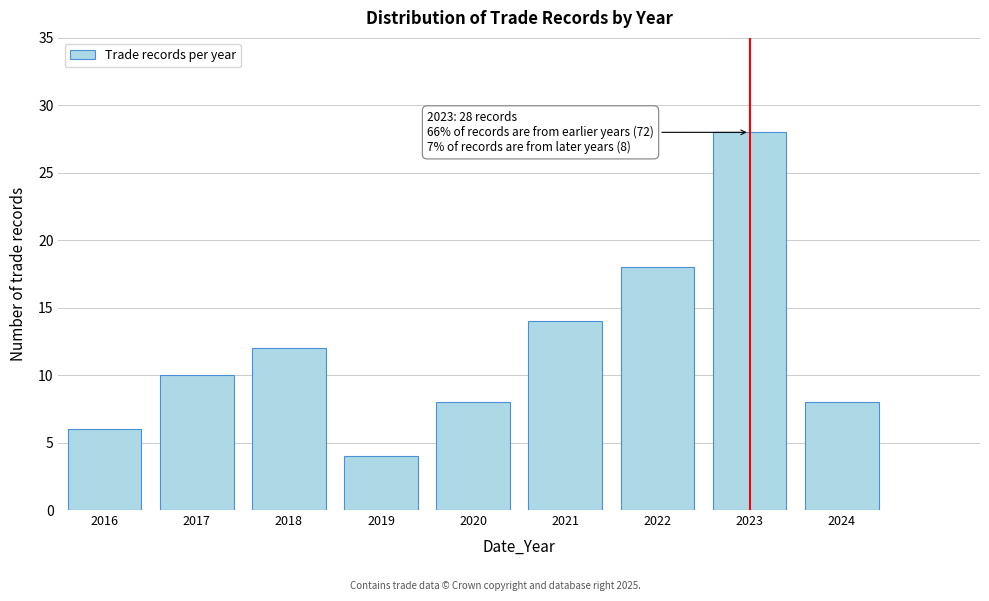

Reading right to left, list all the values displayed in this chart.

2024=8	2023=28	2022=18	2021=14	2020=8	2019=4	2018=12	2017=10	2016=6